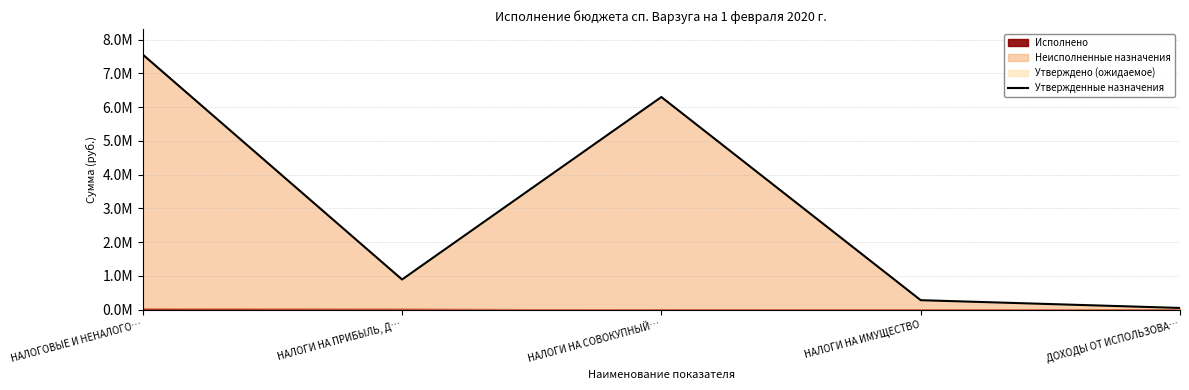

The value at ДОХОДЫ ОТ ИСПОЛЬЗОВА… is 52050. True or false?

True